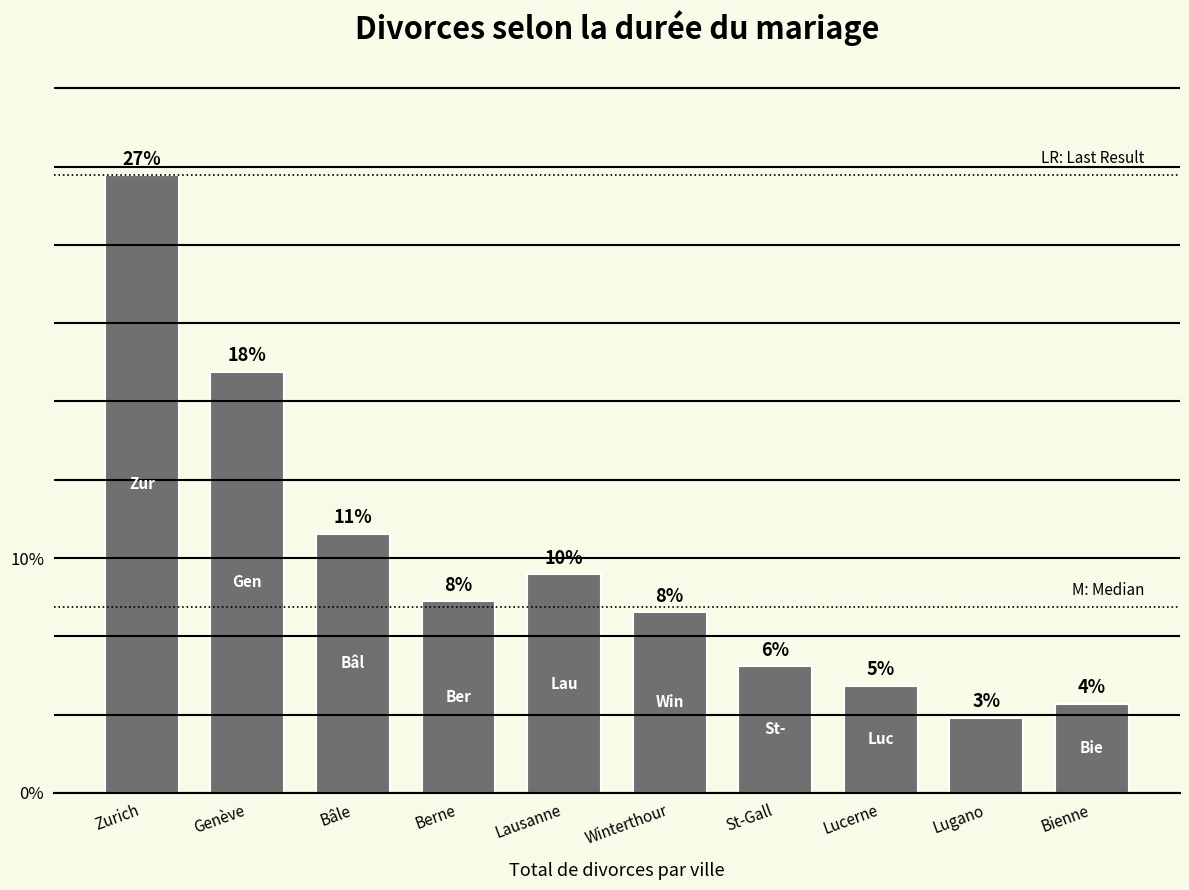

True or false: the data shows 80 at St-Gall.

False